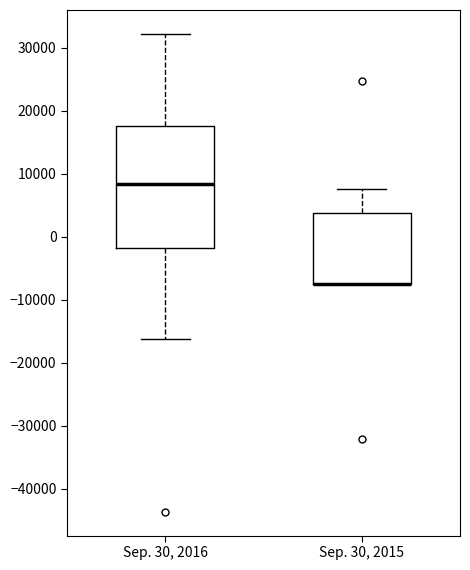

Reading left to right, read every box against the y-axis: the position of its median line, the range the box covers, and the ends of its whiskers. The values are not printed on the chart, so give them approximately, as read against the axis.

Sep. 30, 2016: median 8000, box -2000 to 18000, whiskers -16000 to 32000
Sep. 30, 2015: median -8000 (drawn on the box's lower edge), box -8000 to 4000, whiskers -8000 to 8000